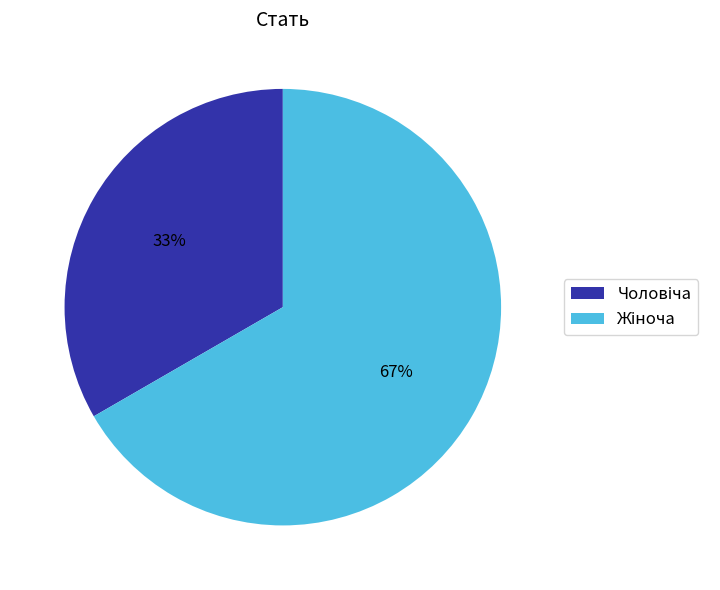

How many segments does this pie chart have?

2